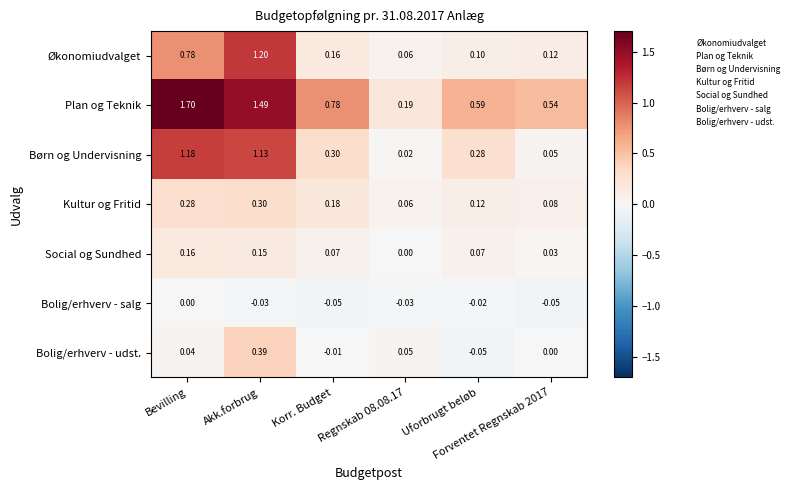

Which series has the largest range (max minus min)?

Plan og Teknik